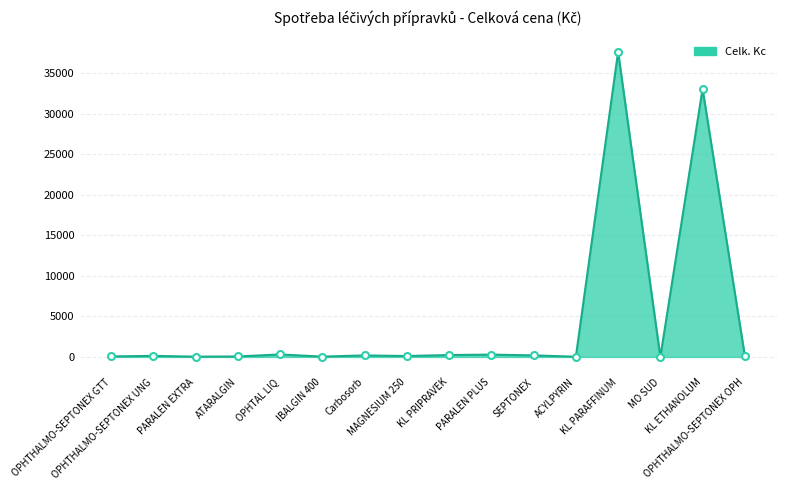

What is the difference between the maximum and minimum values?

37599.8